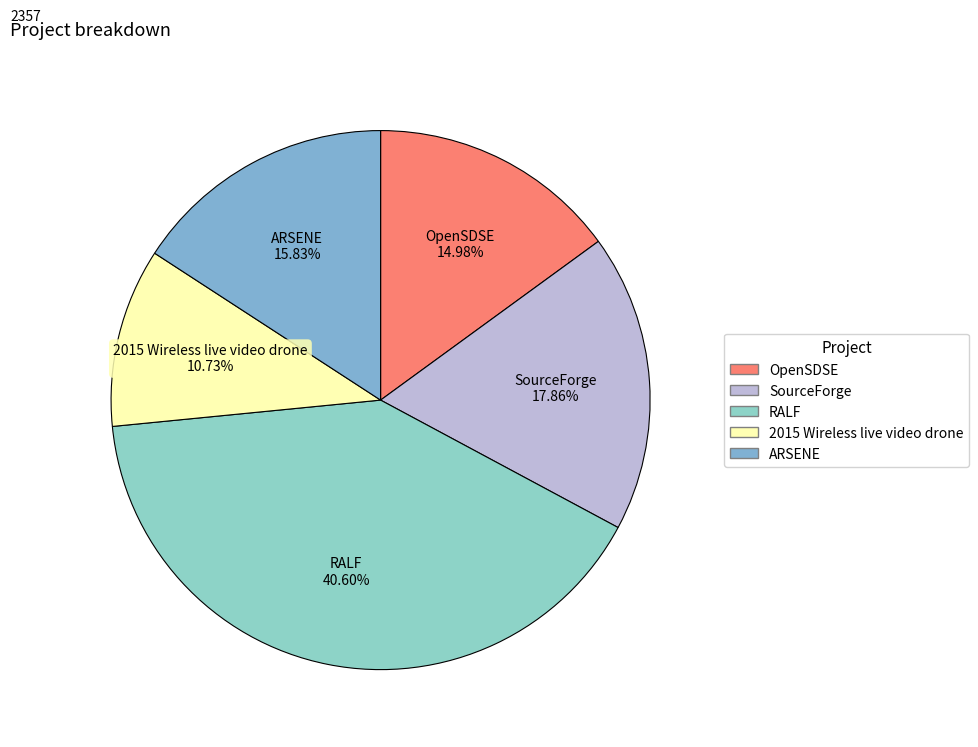

To the nearest percent, what is the combined percentage of RALF and 2015 Wireless live video drone?

51%